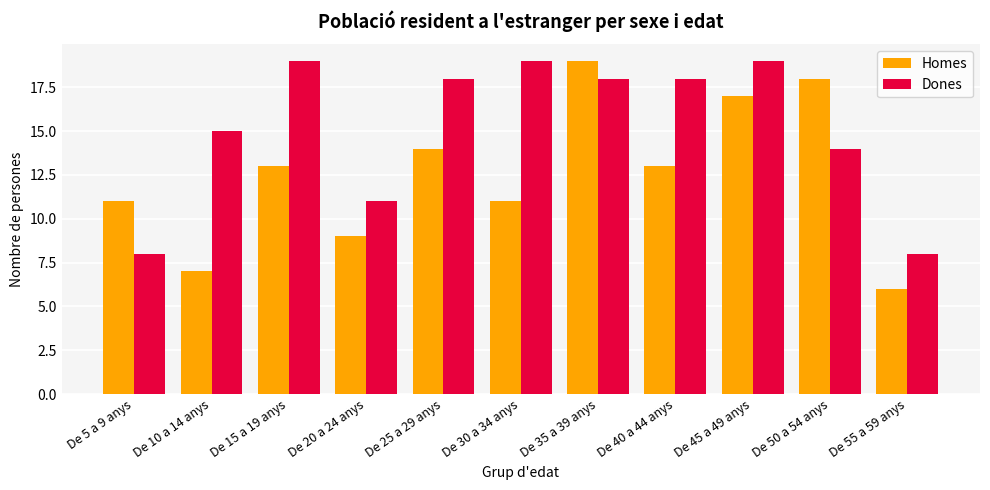

Count the number of categories in the chart.

11